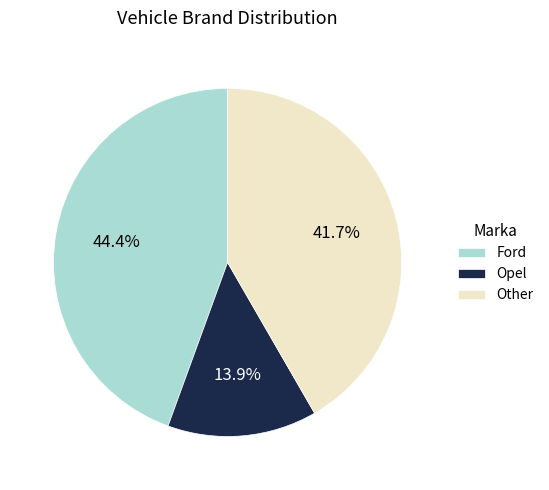

What is the largest slice in the pie chart?

Ford